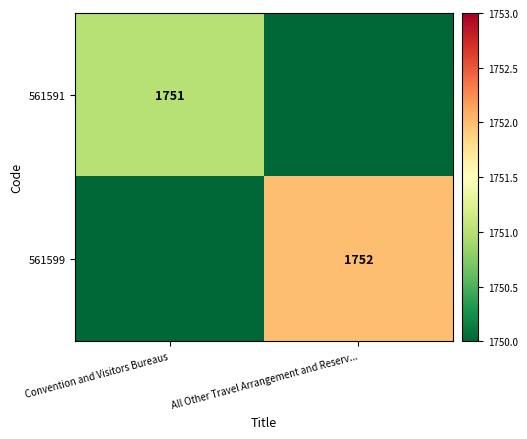

True or false: 561591 has a value of 2920 at Convention and Visitors Bureaus.

False